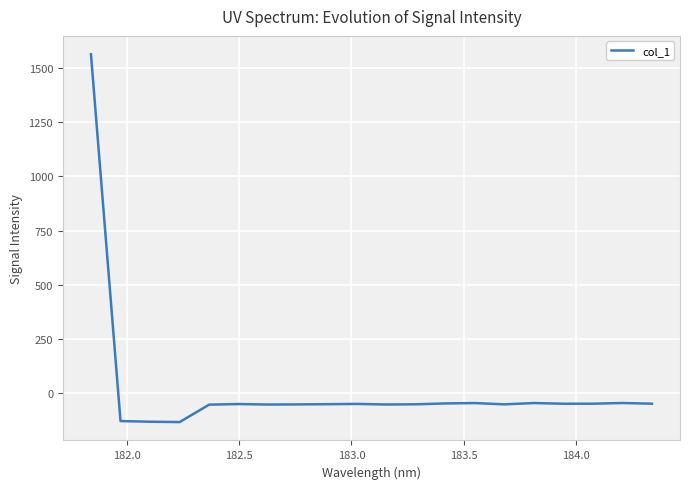

What is the difference between the maximum and minimum values?

1697.5